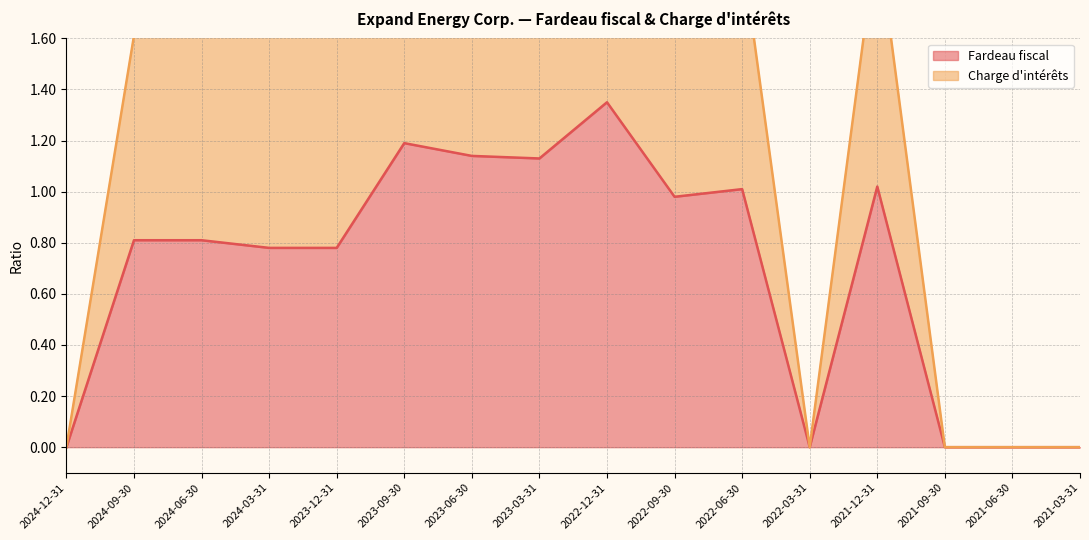

What is the difference between the second highest and second lowest values in the Charge d'intérêts series?

2.2